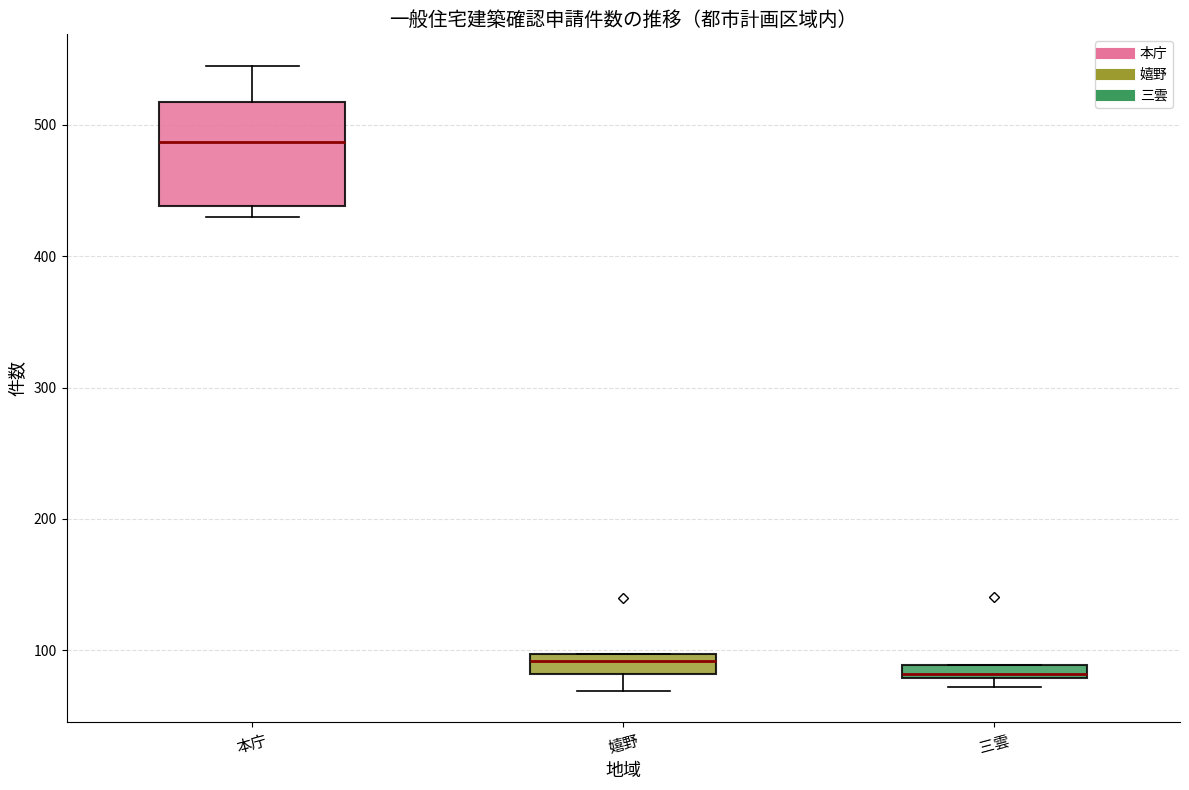

Comparing the boxes themselves (not the whiskers), which one is the tallest?

本庁